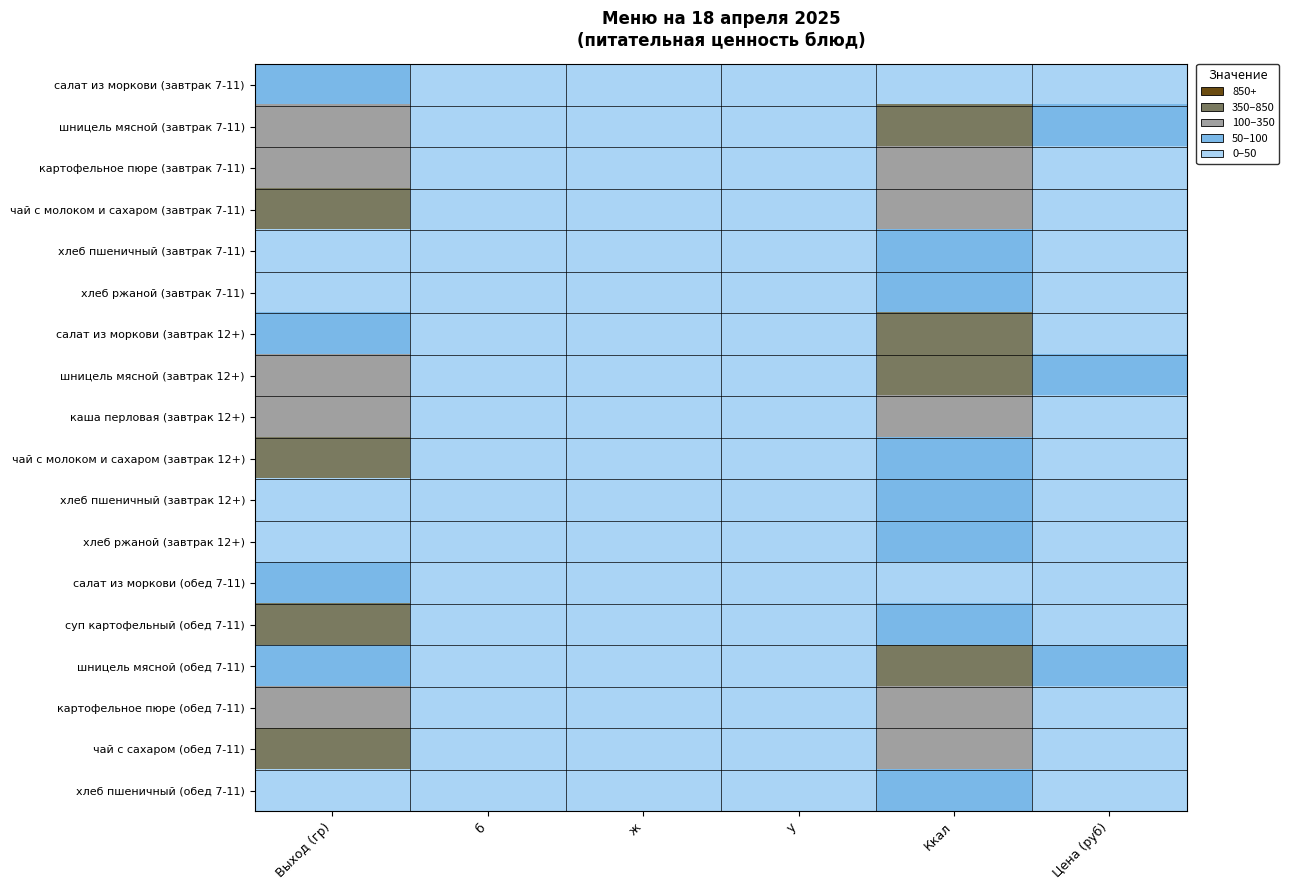

At Цена (руб), list the series in order from smallest to largest.

хлеб пшеничный (обед 7-11), хлеб пшеничный (завтрак 7-11), хлеб ржаной (завтрак 7-11), хлеб пшеничный (завтрак 12+), хлеб ржаной (завтрак 12+), чай с сахаром (обед 7-11), салат из моркови (завтрак 7-11), каша перловая (завтрак 12+), салат из моркови (обед 7-11), чай с молоком и сахаром (завтрак 7-11), чай с молоком и сахаром (завтрак 12+), салат из моркови (завтрак 12+), суп картофельный (обед 7-11), картофельное пюре (завтрак 7-11), картофельное пюре (обед 7-11), шницель мясной (обед 7-11), шницель мясной (завтрак 7-11), шницель мясной (завтрак 12+)